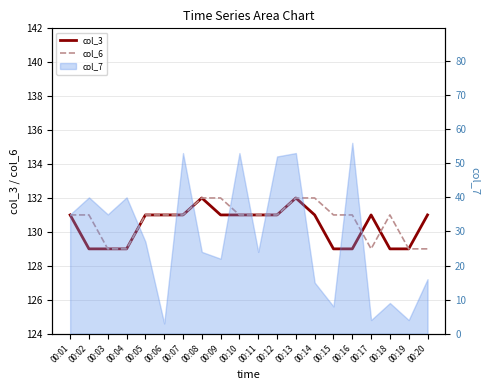

Which category has the highest value across all series?

00:08